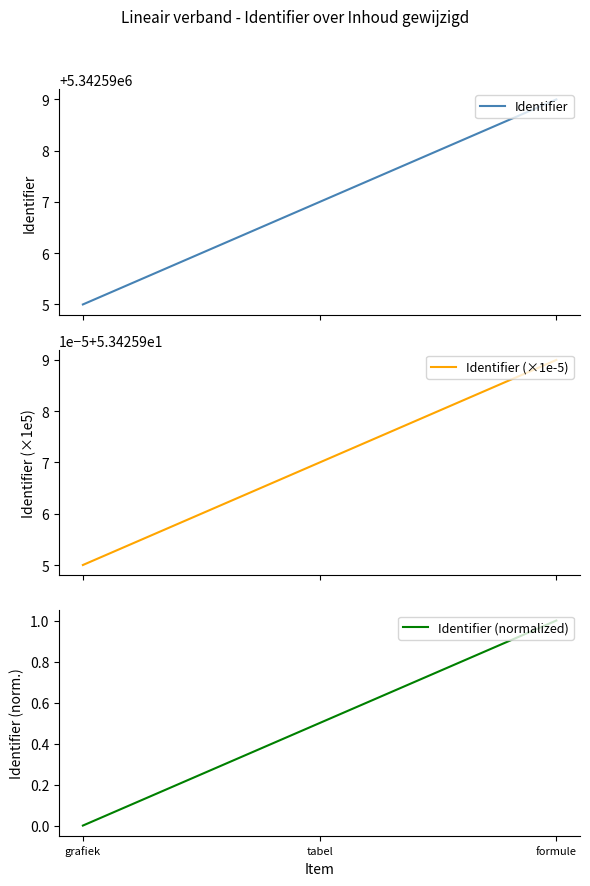

Reading left to right, extract all data points from this chart.

Identifier: grafiek=5342595.0	tabel=5342597.0	formule=5342599.0
Identifier (×1e-5): grafiek=53.4	tabel=53.4	formule=53.4
Identifier (normalized): grafiek=0.0	tabel=0.5	formule=1.0